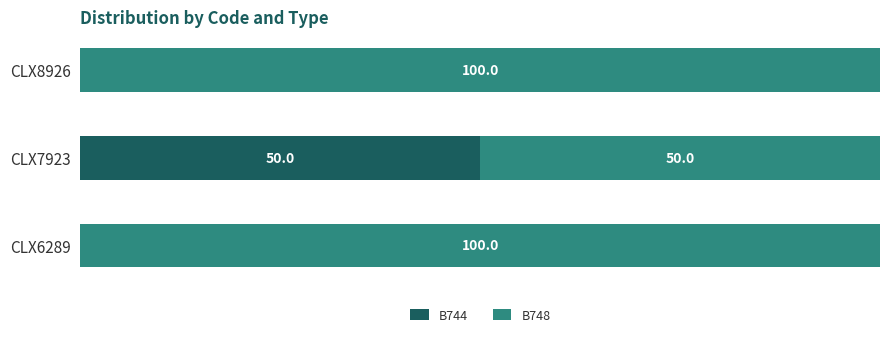

Which category has the highest value in the B744 series?

CLX7923